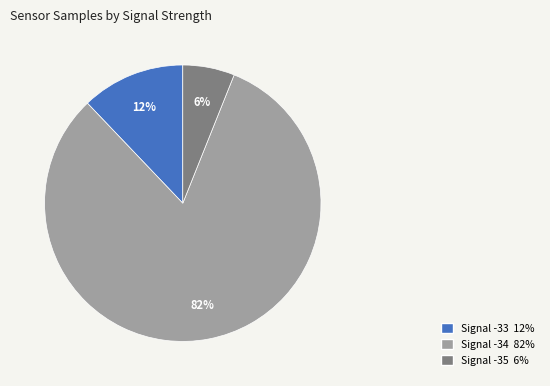

To the nearest percent, what is the difference between the largest and smallest slice percentages?

76%